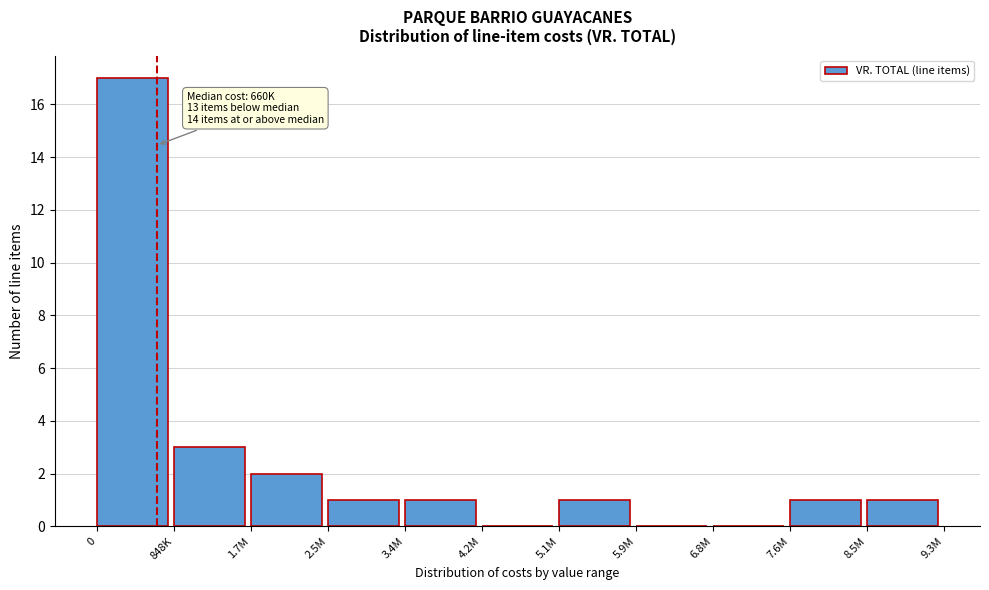

Reading right to left, list all the values displayed in this chart.

8.5M=1	7.6M=1	6.8M=0	5.9M=0	5.1M=1	4.2M=0	3.4M=1	2.5M=1	1.7M=2	848K=3	0=17